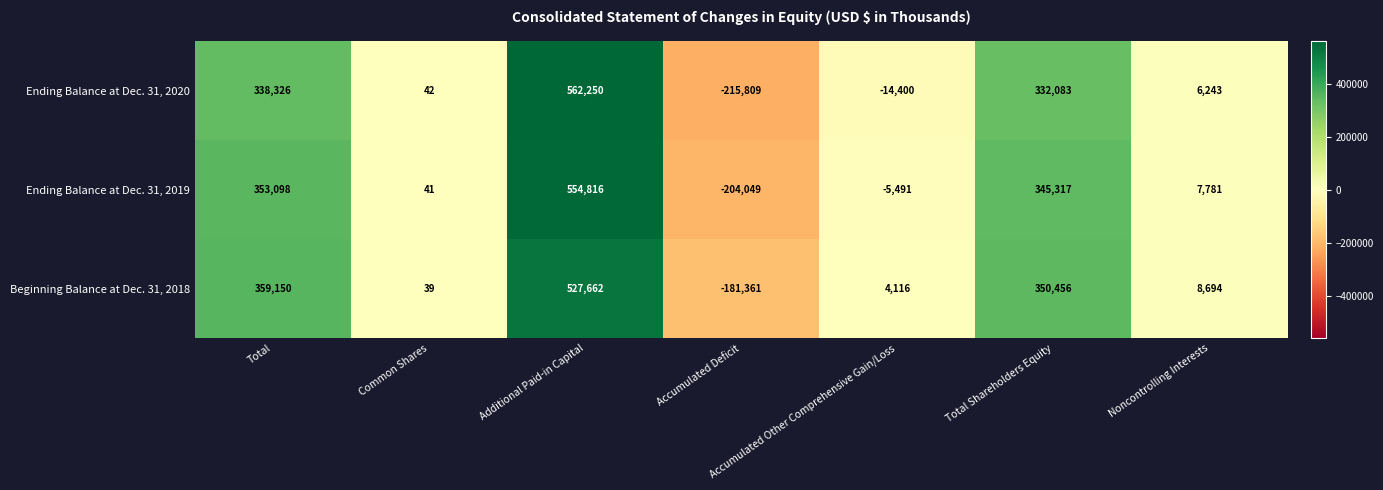

Rank the series at Noncontrolling Interests from lowest to highest value.

Ending Balance at Dec. 31, 2020, Ending Balance at Dec. 31, 2019, Beginning Balance at Dec. 31, 2018